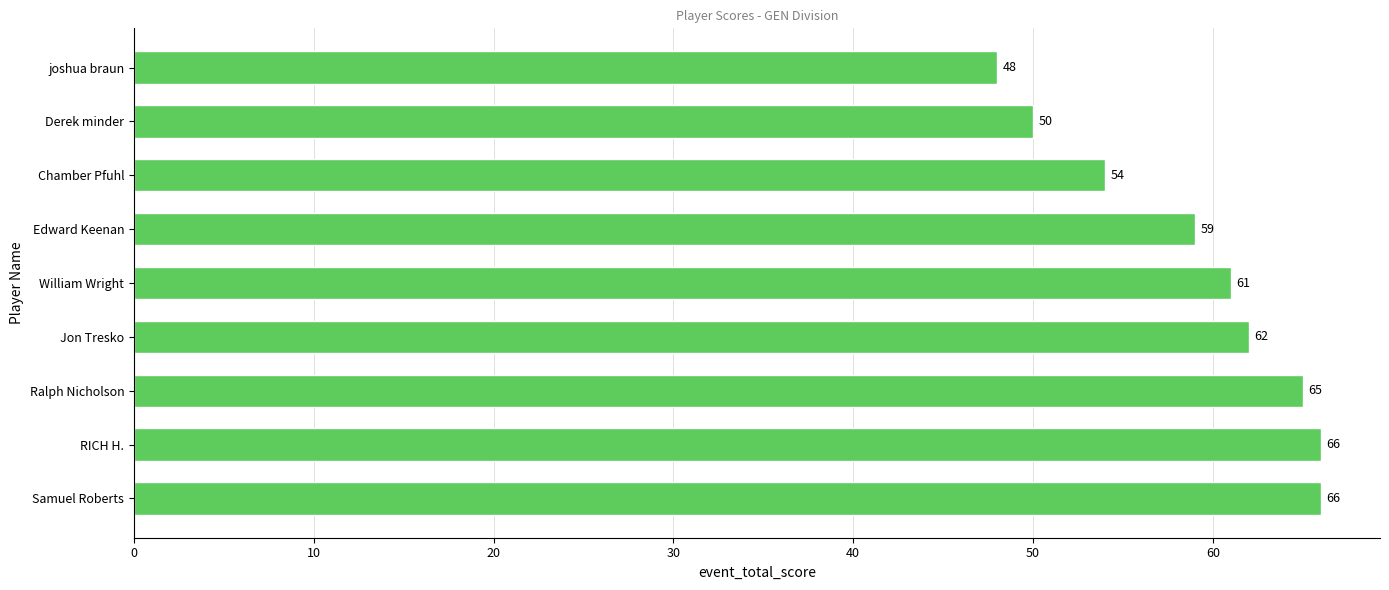

Reading top to bottom, what are all the values shown in this chart?

48	50	54	59	61	62	65	66	66